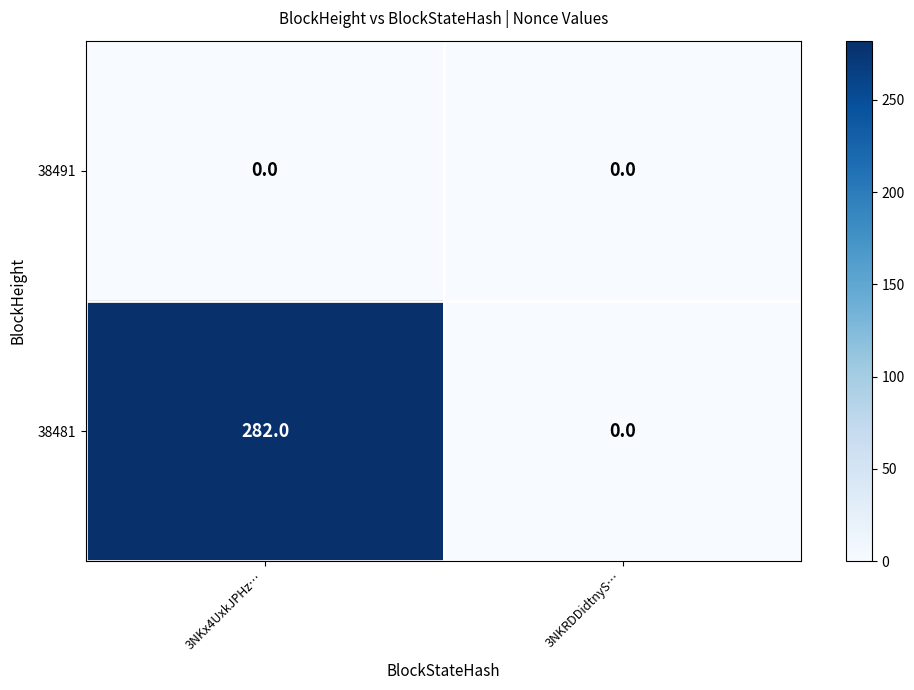

What is the difference between the 38481 values at 3NKRDDidtnyS… and 3NKx4UxkJPHz…?

282